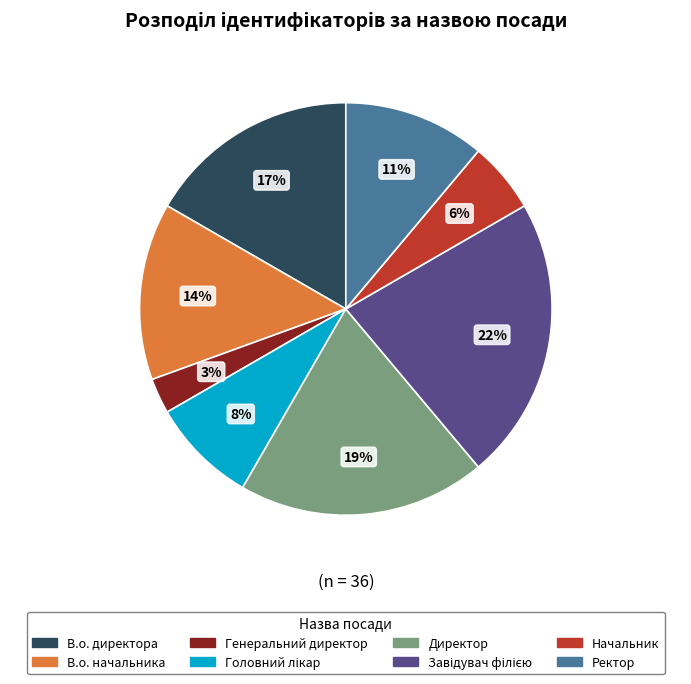

How many segments does this pie chart have?

8